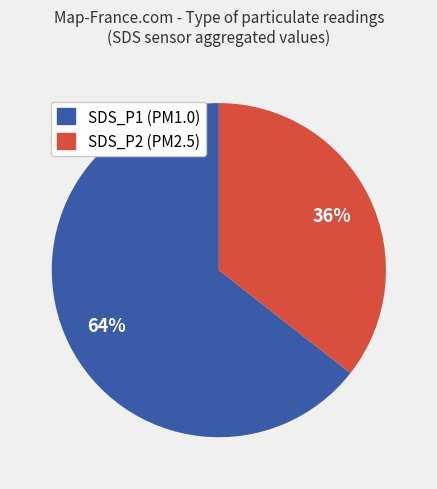

To the nearest percent, what is the average slice percentage?

50%